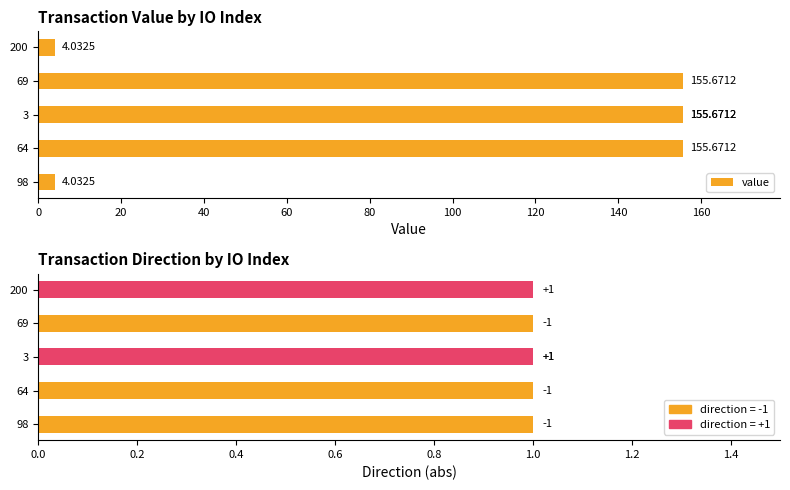

How many bars are there in each group?

2